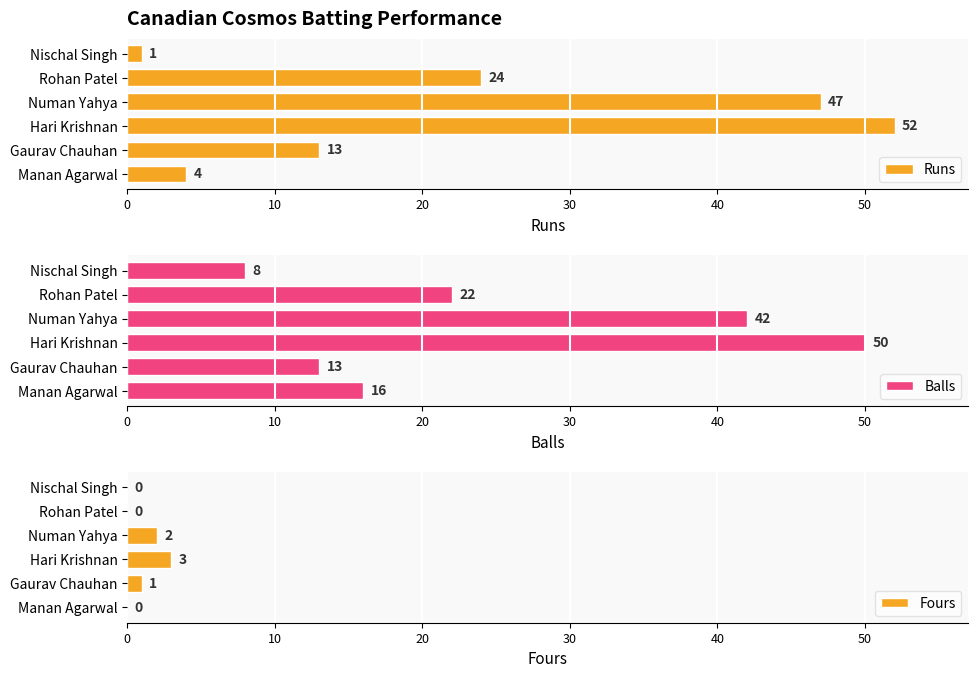

Count the number of data series in this chart.

3